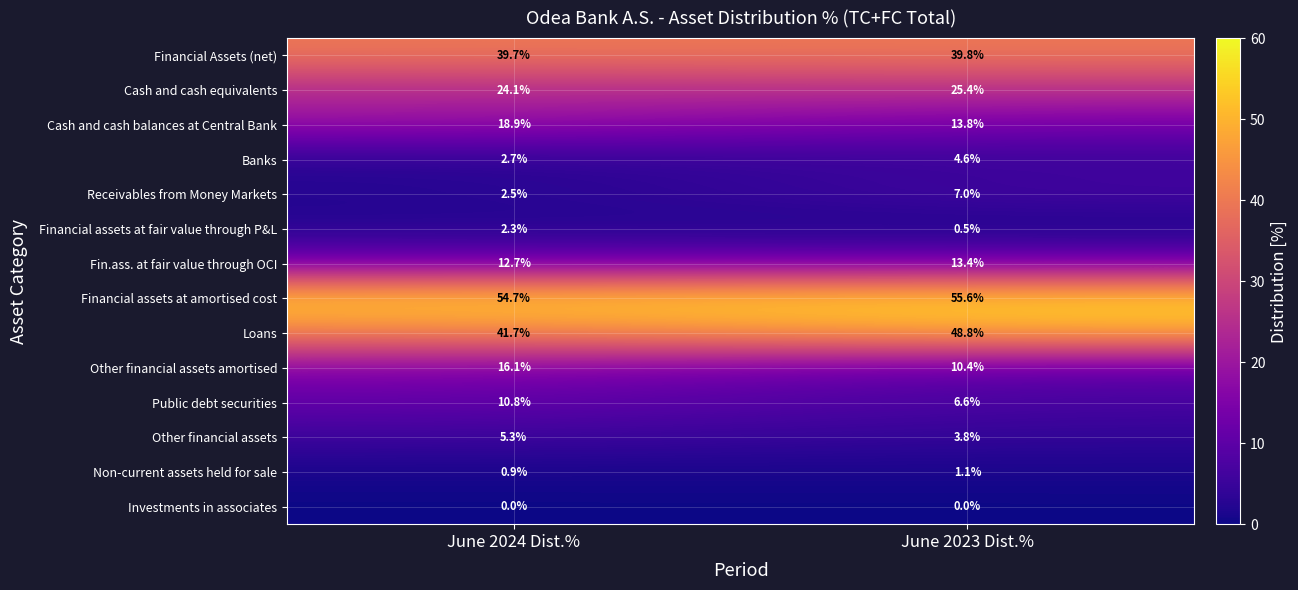

At June 2024 Dist.%, list the series in order from smallest to largest.

Investments in associates, Non-current assets held for sale, Financial assets at fair value through P&L, Receivables from Money Markets, Banks, Other financial assets, Public debt securities, Fin.ass. at fair value through OCI, Other financial assets amortised, Cash and cash balances at Central Bank, Cash and cash equivalents, Financial Assets (net), Loans, Financial assets at amortised cost